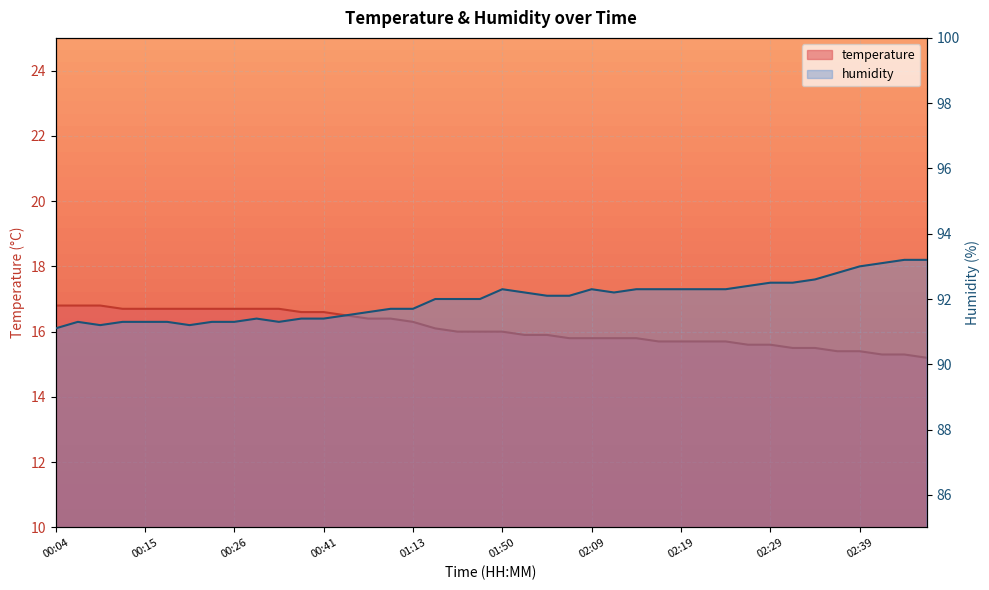

At 00:04, list the series in order from largest to smallest.

humidity, temperature